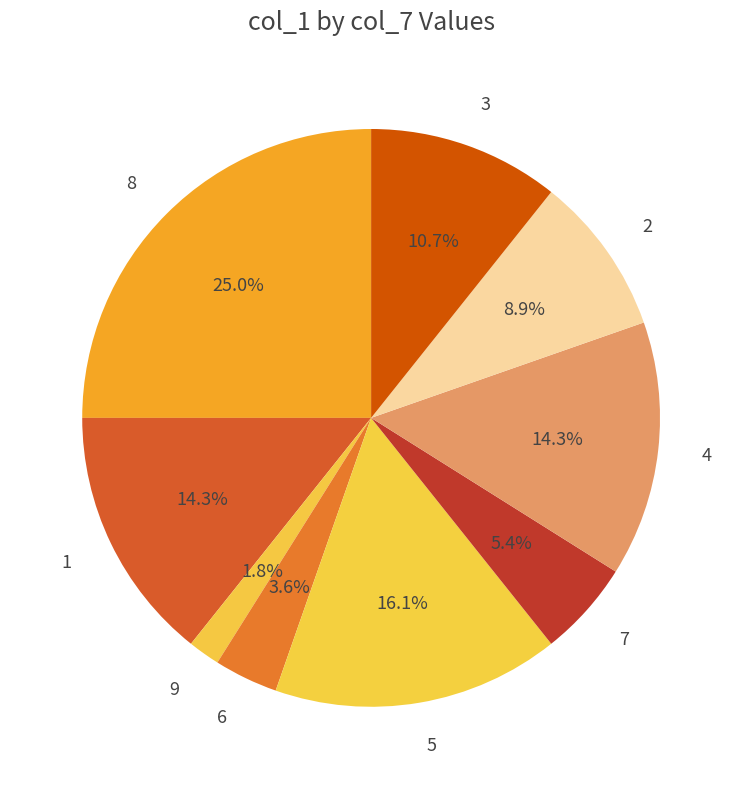

To the nearest percent, what portion does 3 represent?

11%